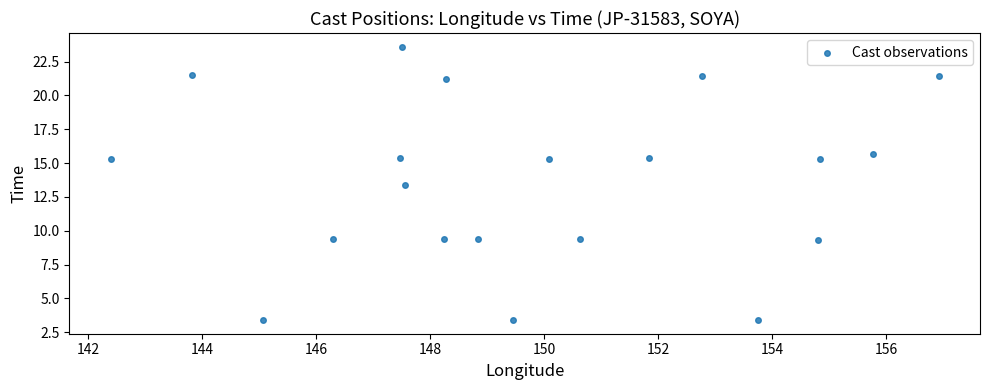

What is the range of X values (max minus min)?

14.5